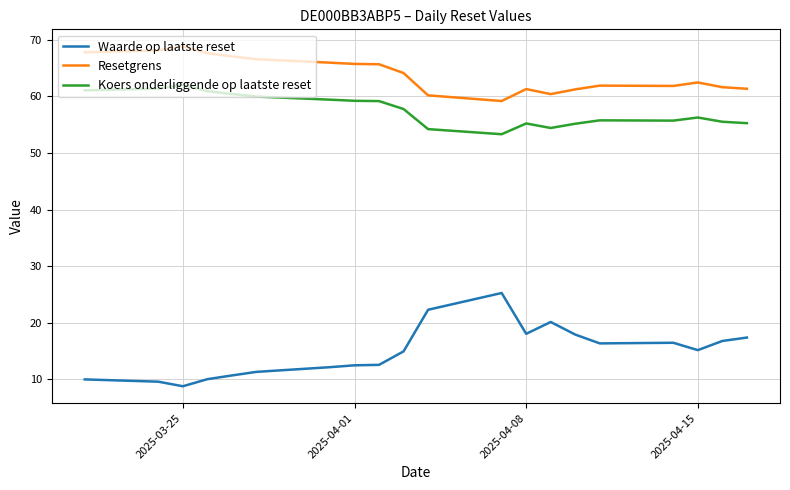

What is the maximum value shown in the chart?

68.8